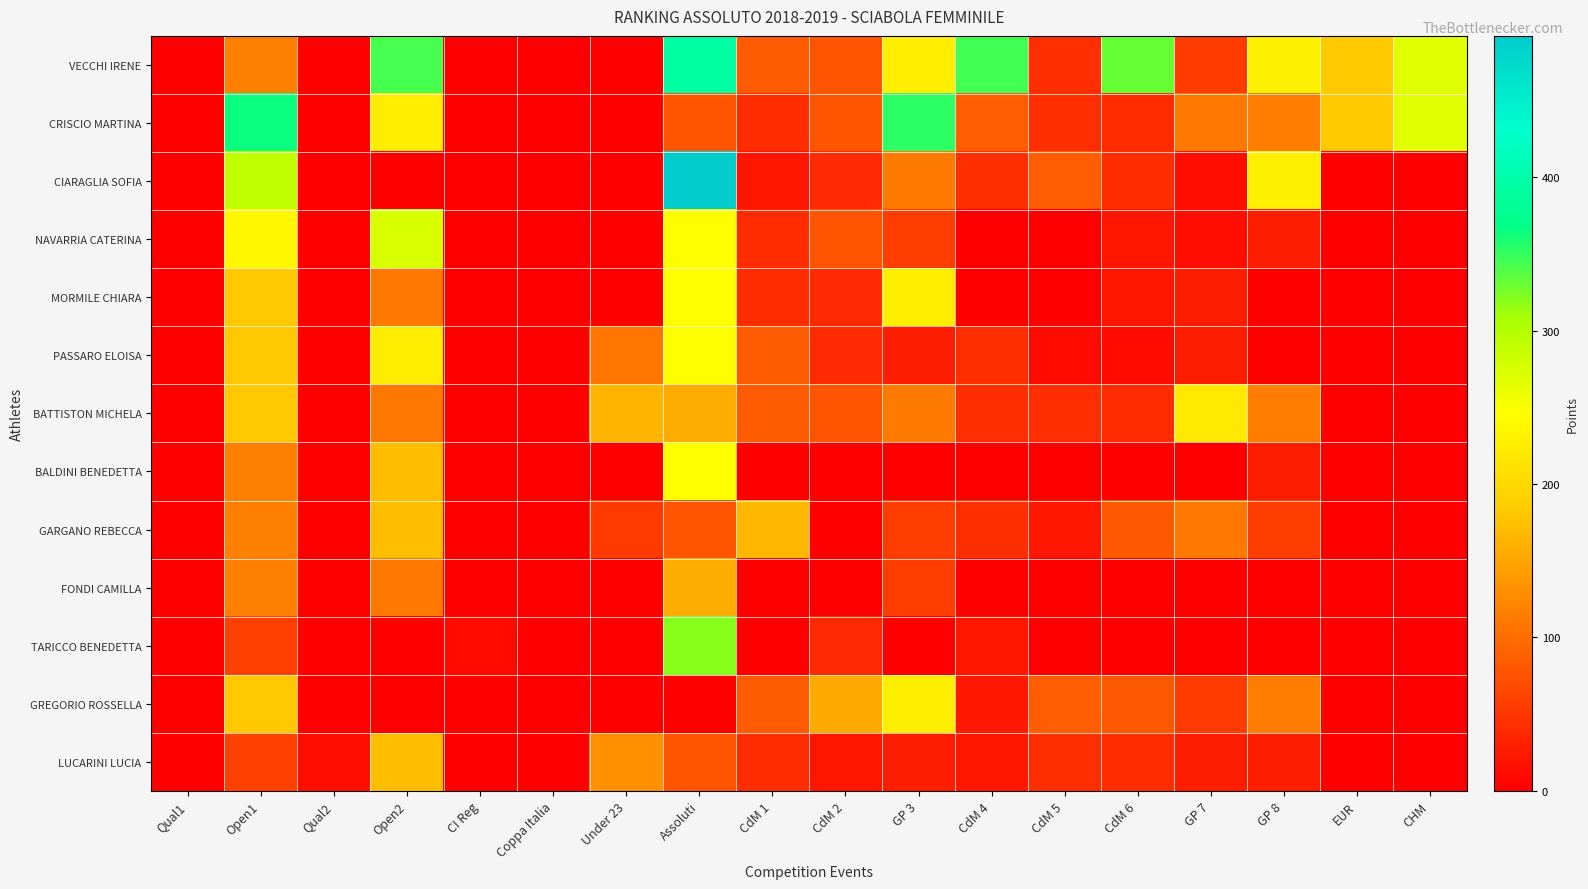

What is the total value across all series at CdM 5?

370.9